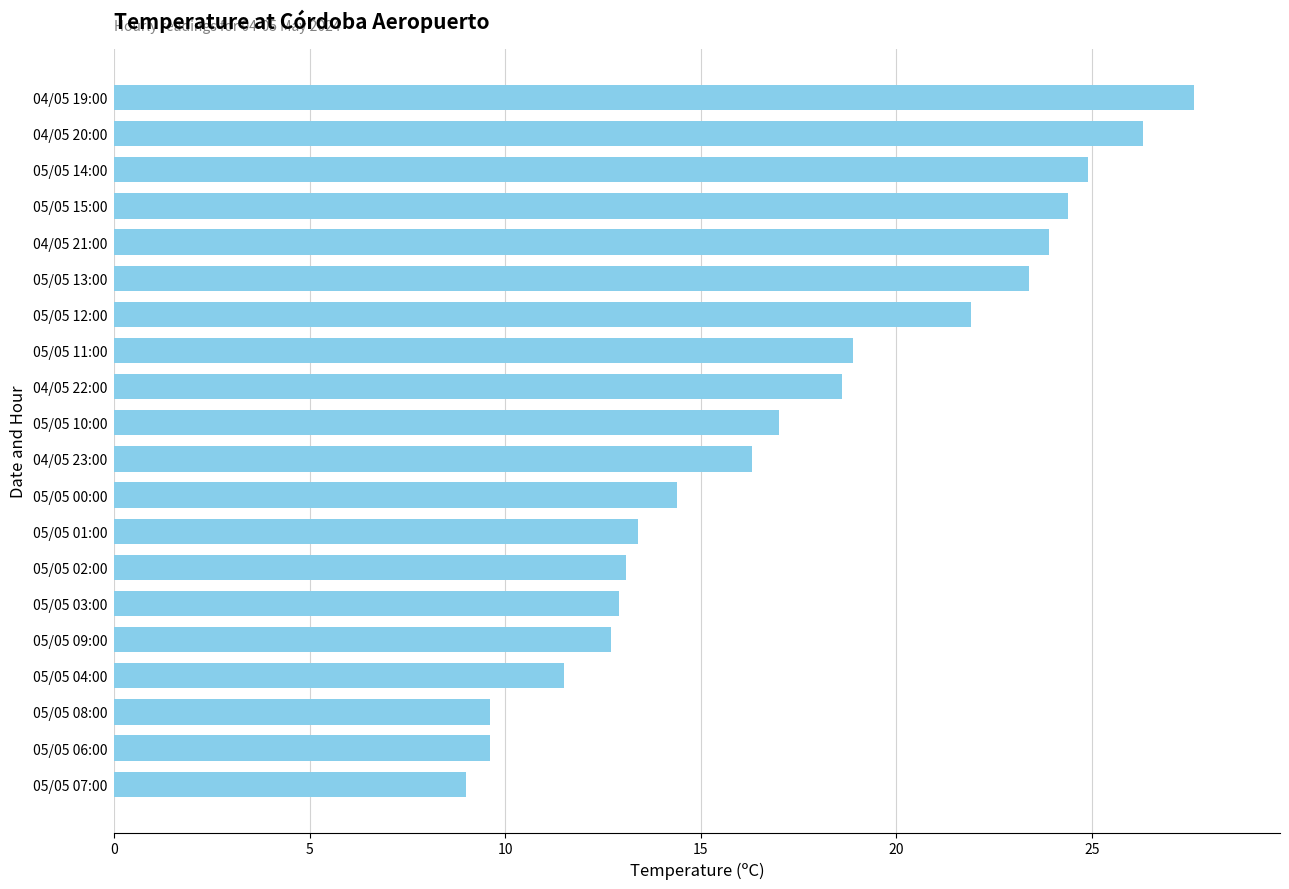

The value at 04/05 20:00 is 18.3. True or false?

False